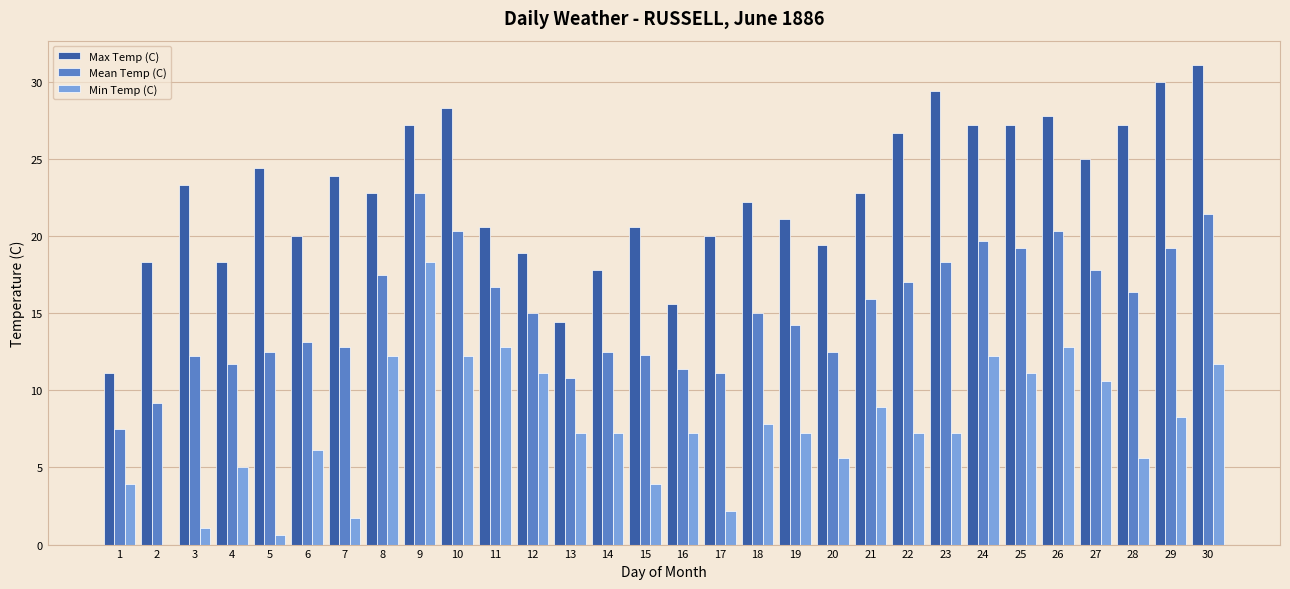

What is the sum of all Min Temp (C) values?

228.9